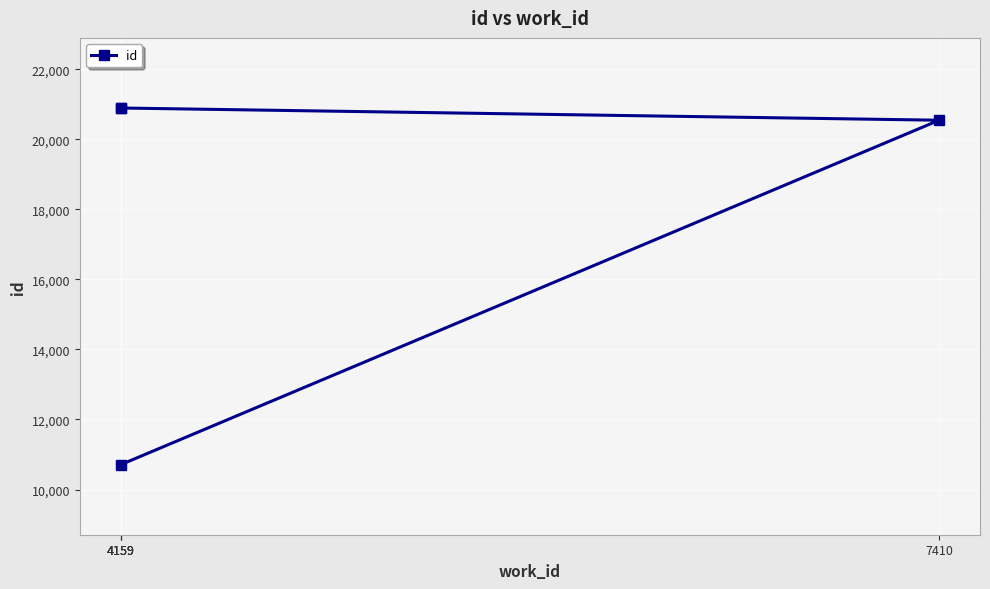

At which label is the value closest to 15802?

7410